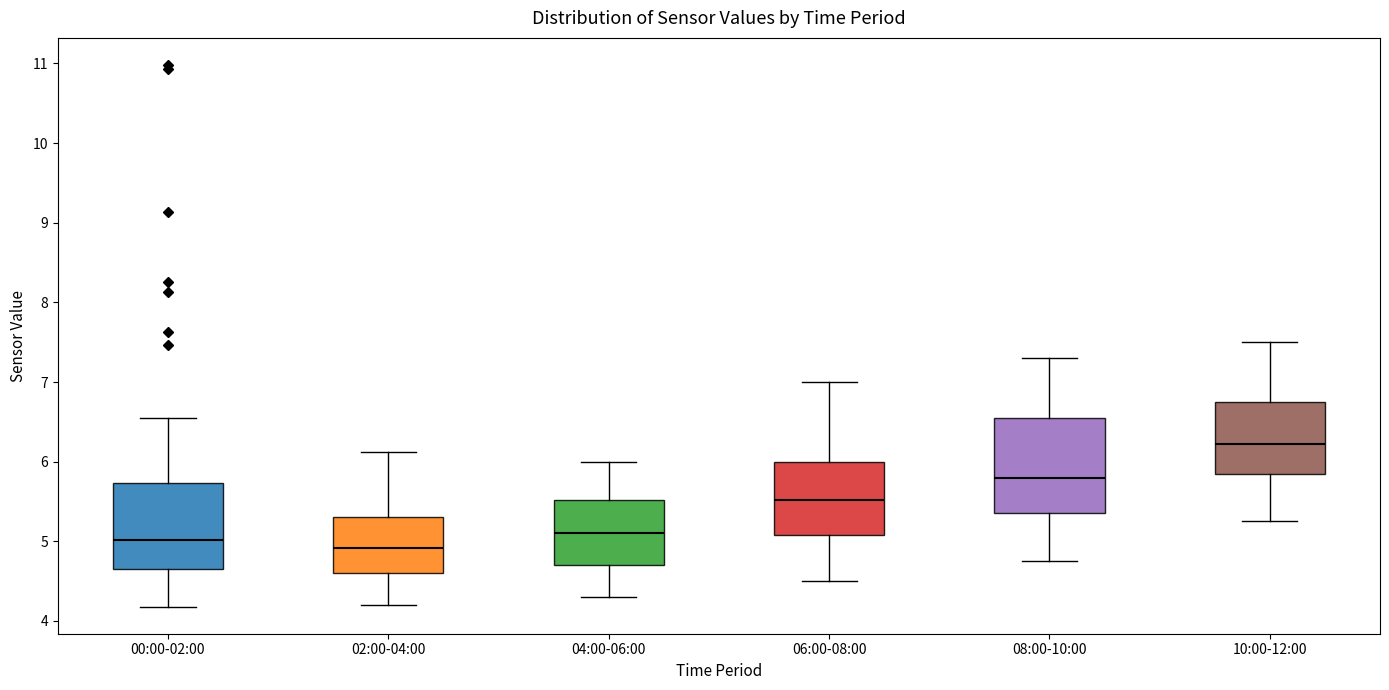

Comparing the boxes themselves (not the whiskers), which one is the tallest?

08:00-10:00